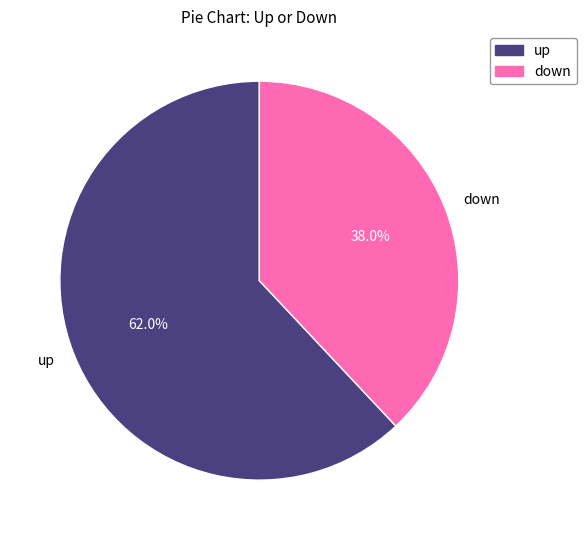

How many slices are in this pie chart?

2